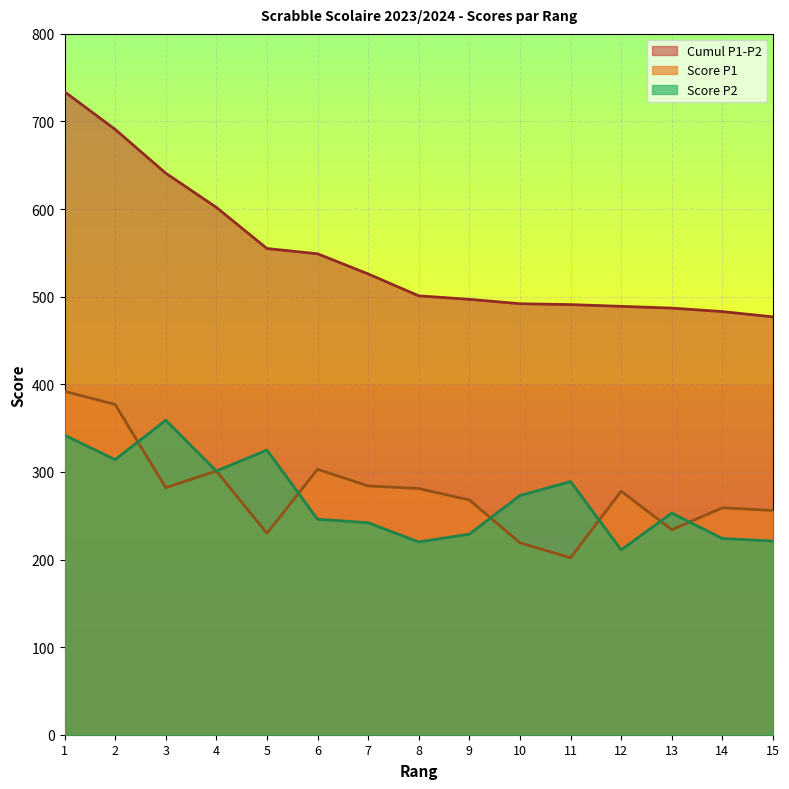

The value of Score P2 at 3 is 359. True or false?

True